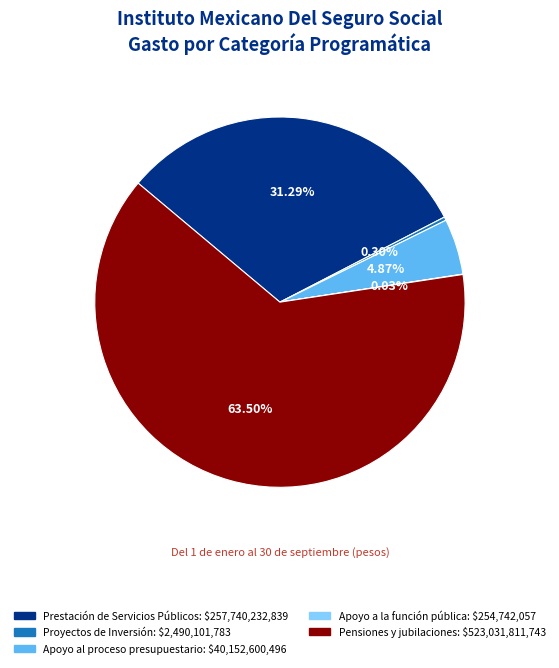

To the nearest percent, what is the average slice percentage?

20%